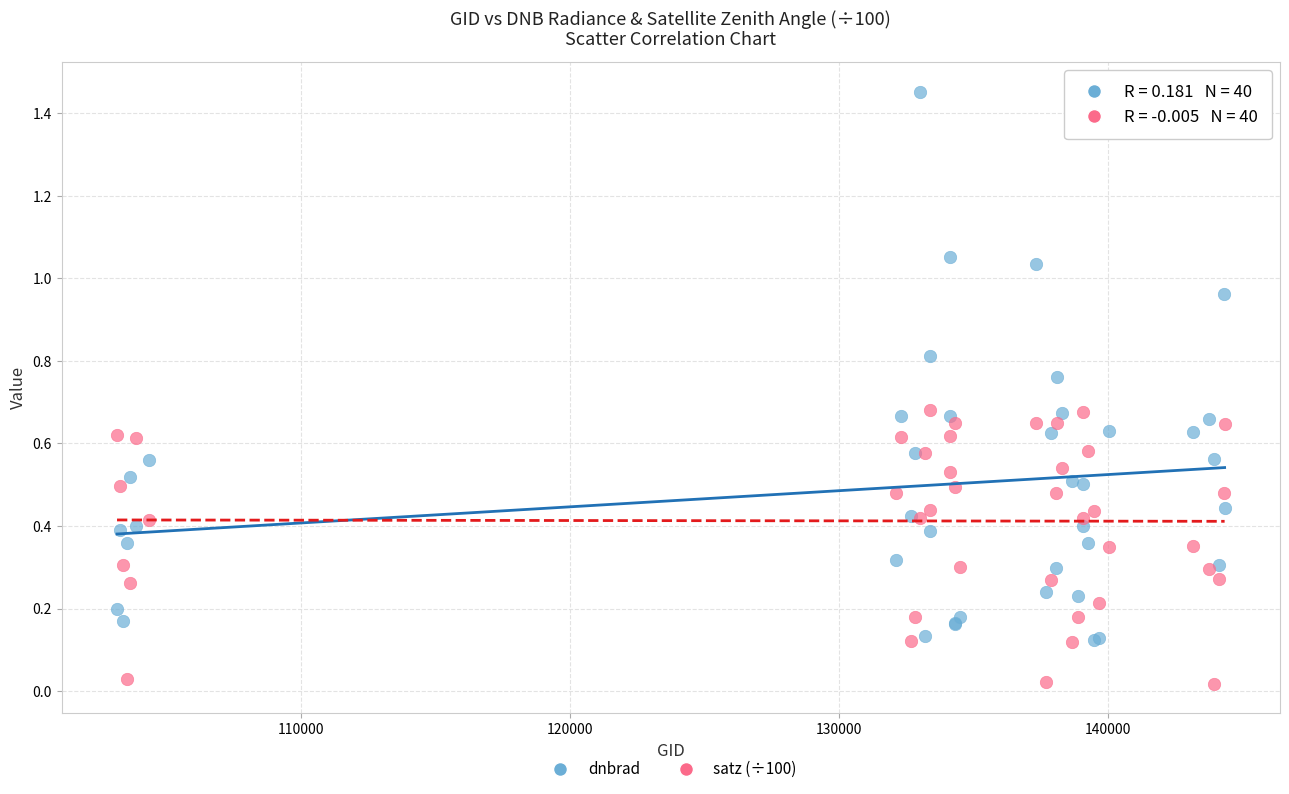

Which series reaches the maximum Y coordinate?

dnbrad